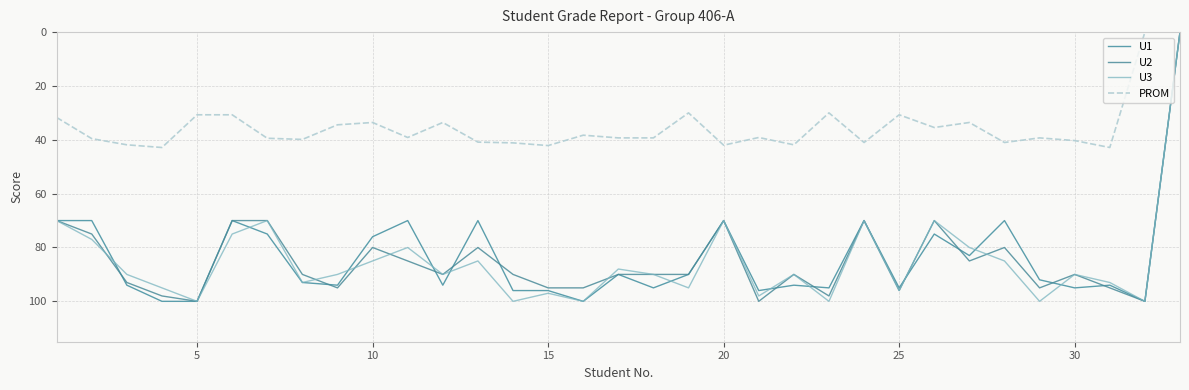

How many series are shown in this chart?

4